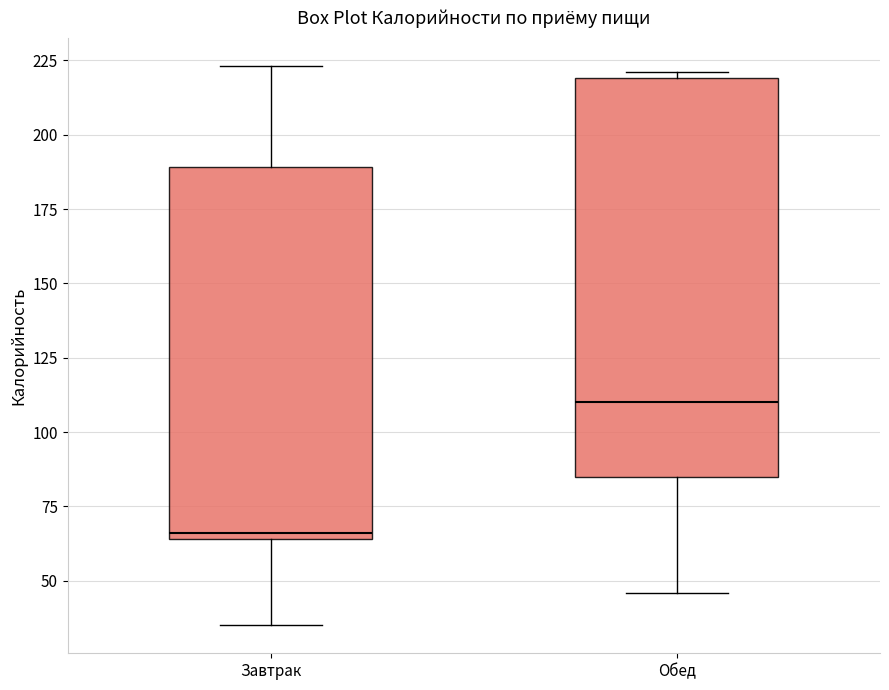

Reading left to right, read every box against the y-axis: the position of its median line, the range the box covers, and the ends of its whiskers. The values are not printed on the chart, so give them approximately, as read against the axis.

Завтрак: median 65 (just above the box's lower edge), box 65 to 190, whiskers 35 to 225
Обед: median 110, box 85 to 220, whiskers 45 to 220 (just above the box's upper edge)